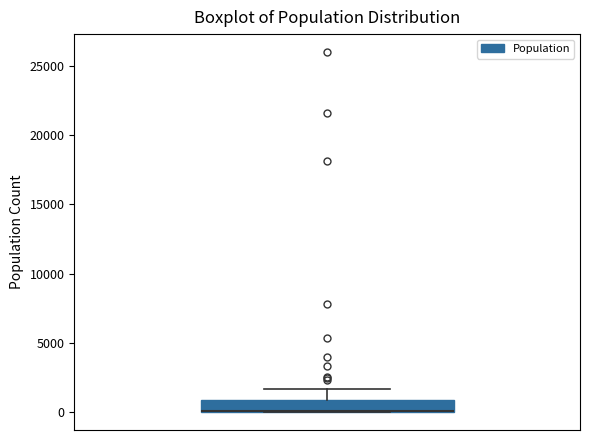

Read this box plot against the y-axis: the position of the median line, the range covered by the box, and the ends of both whiskers. The values are not printed on the chart, so give them approximately, as read against the axis.

median 0 (drawn on the box's lower edge), box 0 to 1000, whiskers 0 to 1500